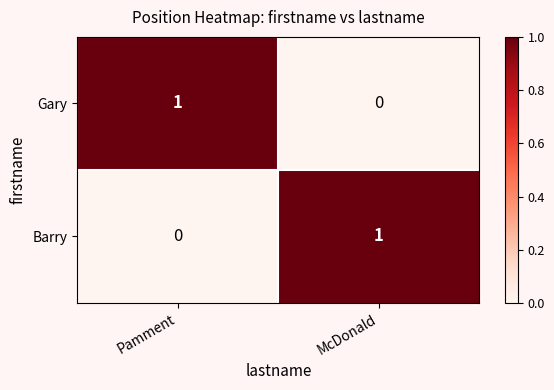

Count the number of data series in this chart.

2